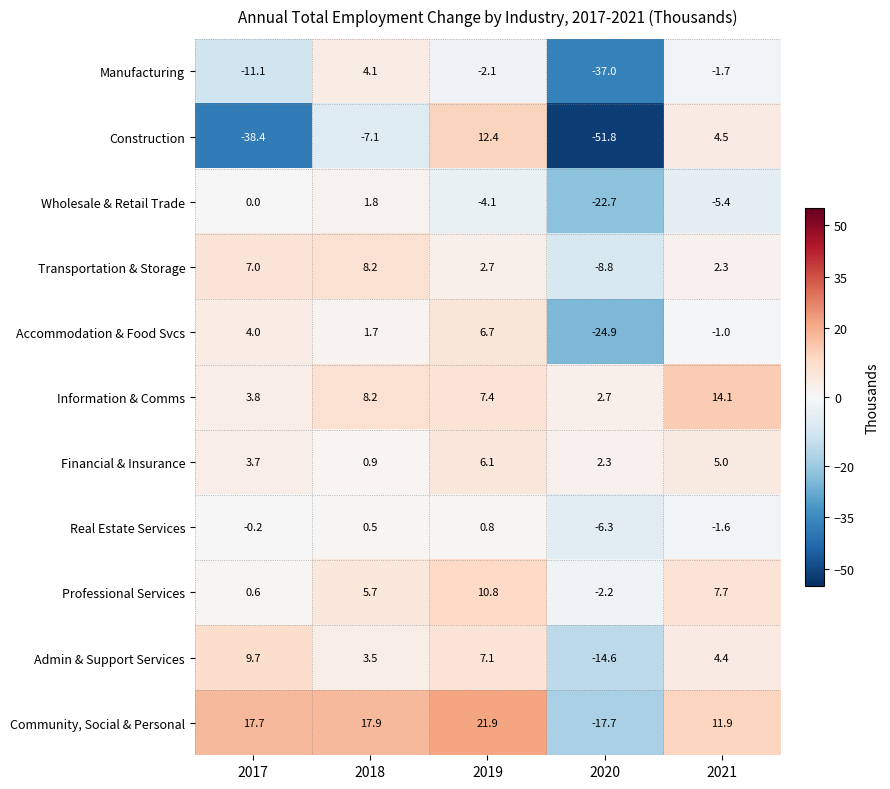

What is the difference between the Community, Social & Personal values at 2020 and 2018?

35.6